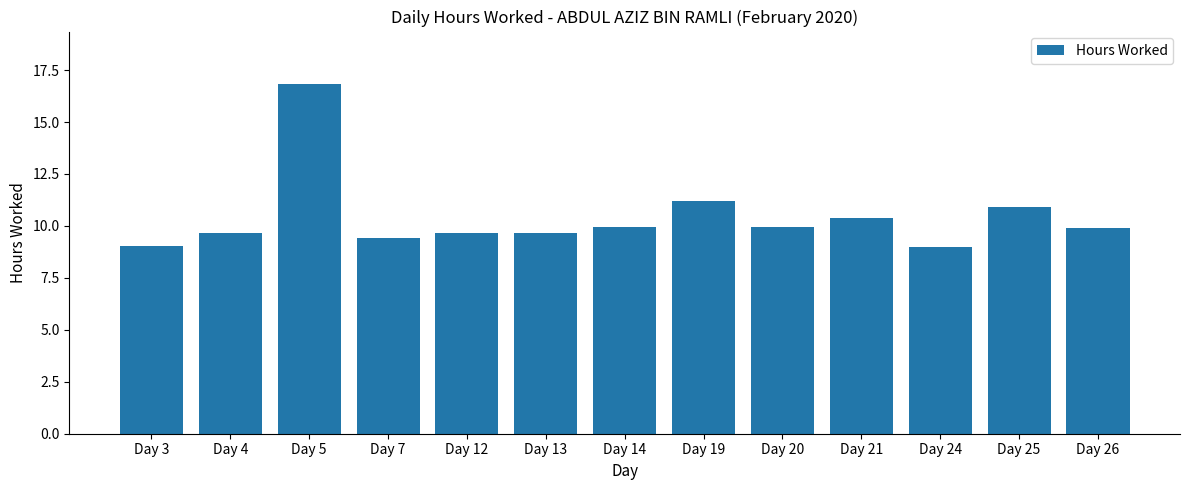

At which category does the chart reach its peak across all series?

Day 5